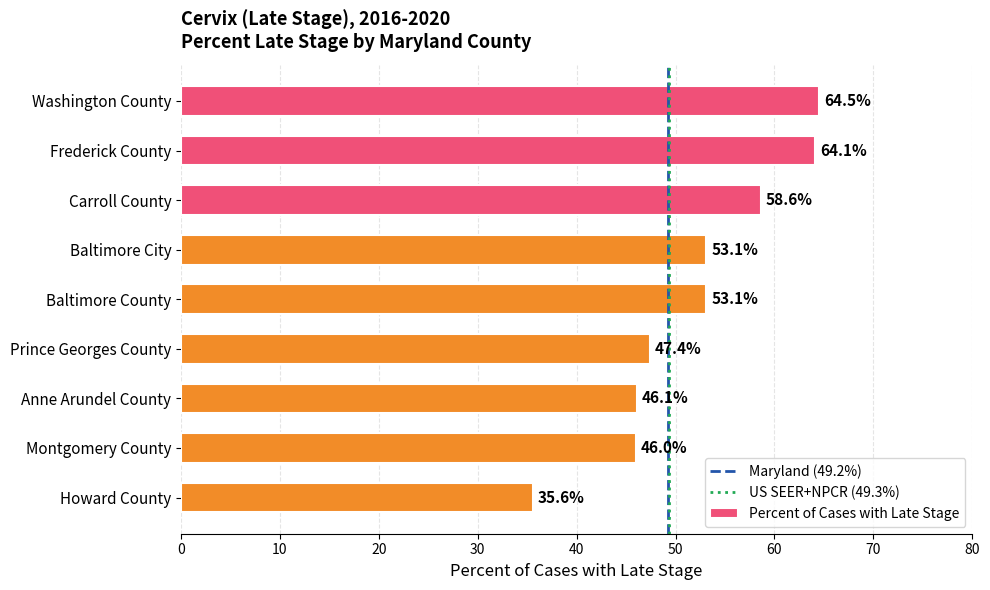

At which label is the value closest to 50?

Prince Georges County